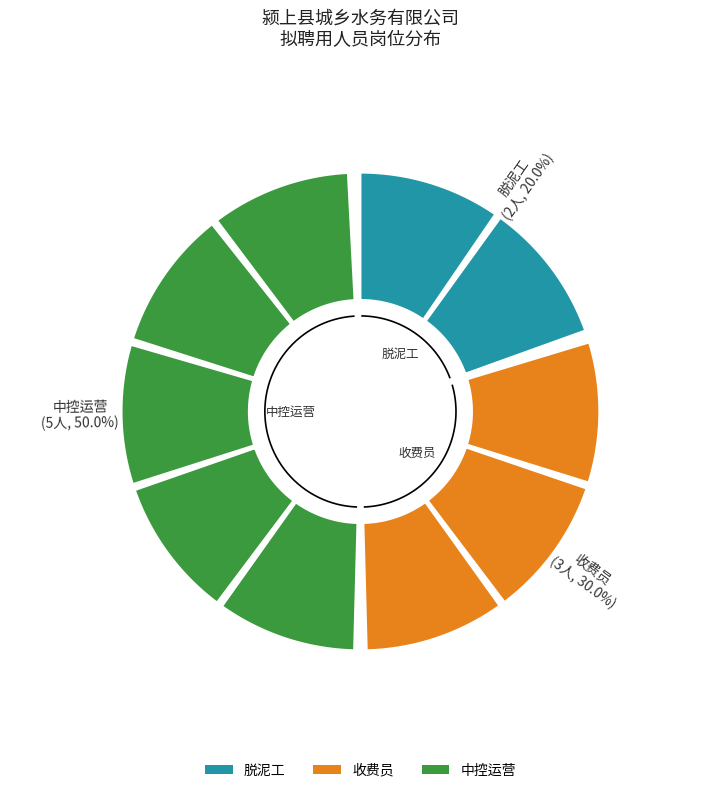

Count the number of slices in the pie.

3